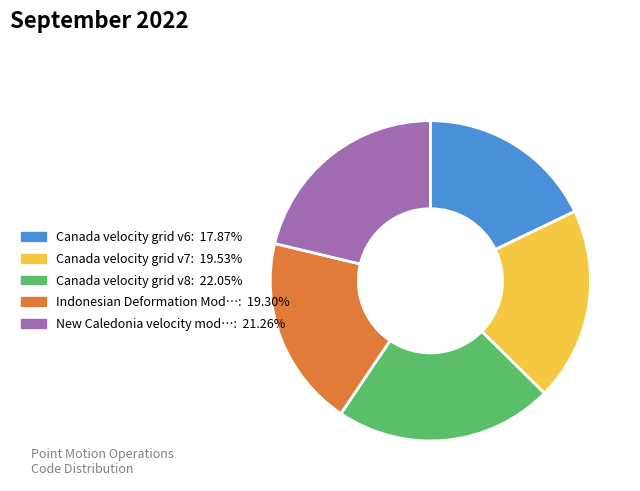

Is there a majority slice in this chart?

No